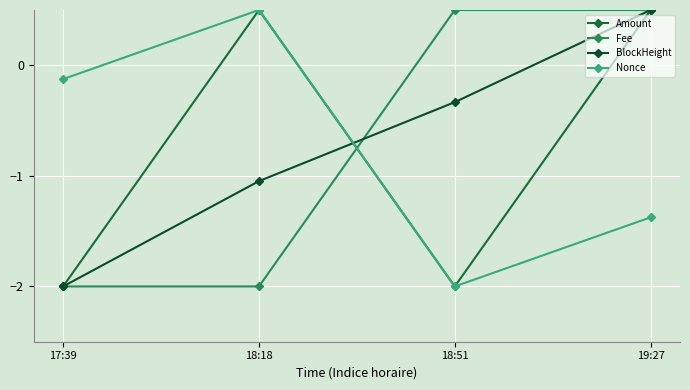

In Nonce, how many points are higher than both neighbors (excluding endpoints)?

1